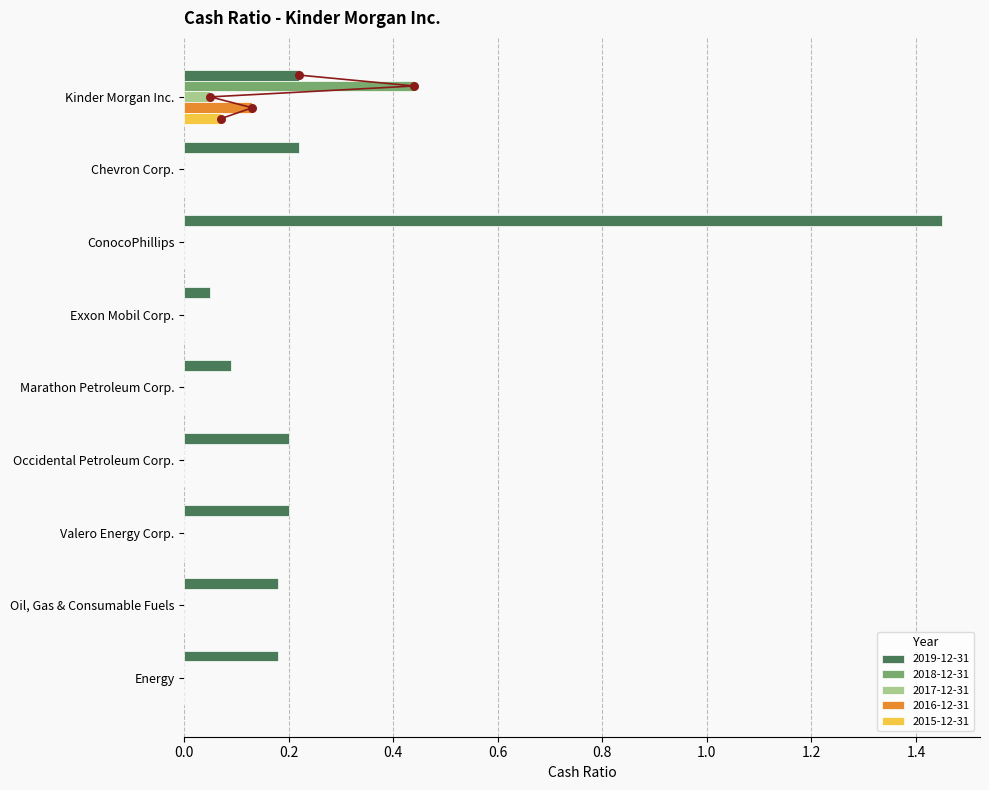

Which series has the largest total across all categories?

2019-12-31